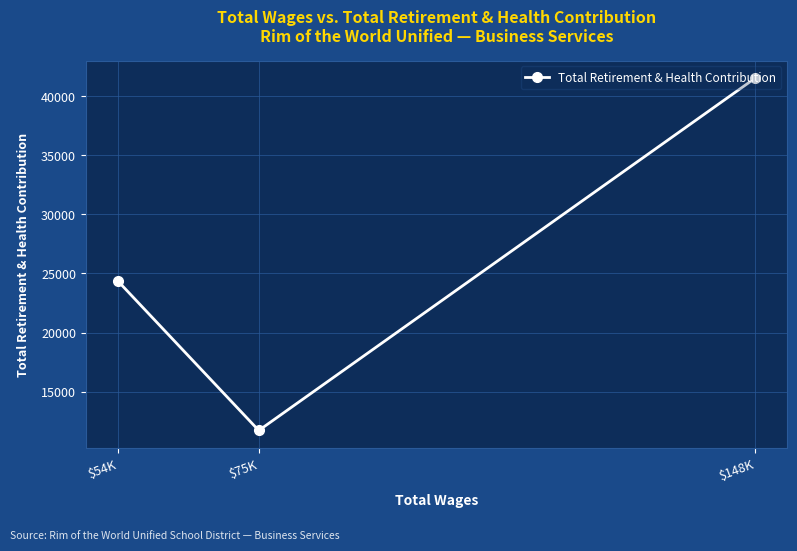

Reading right to left, transcribe all the data shown in this chart.

$148K=41527	$75K=11711	$54K=24375